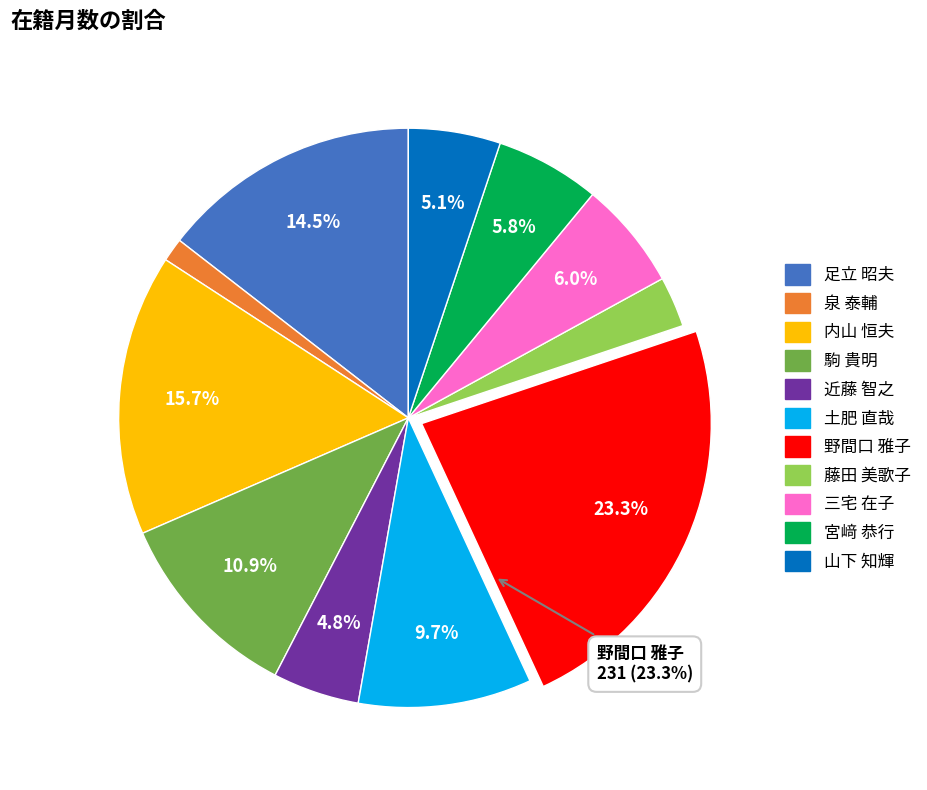

What percentage is the 泉 泰輔 slice, to the nearest percent?

1%